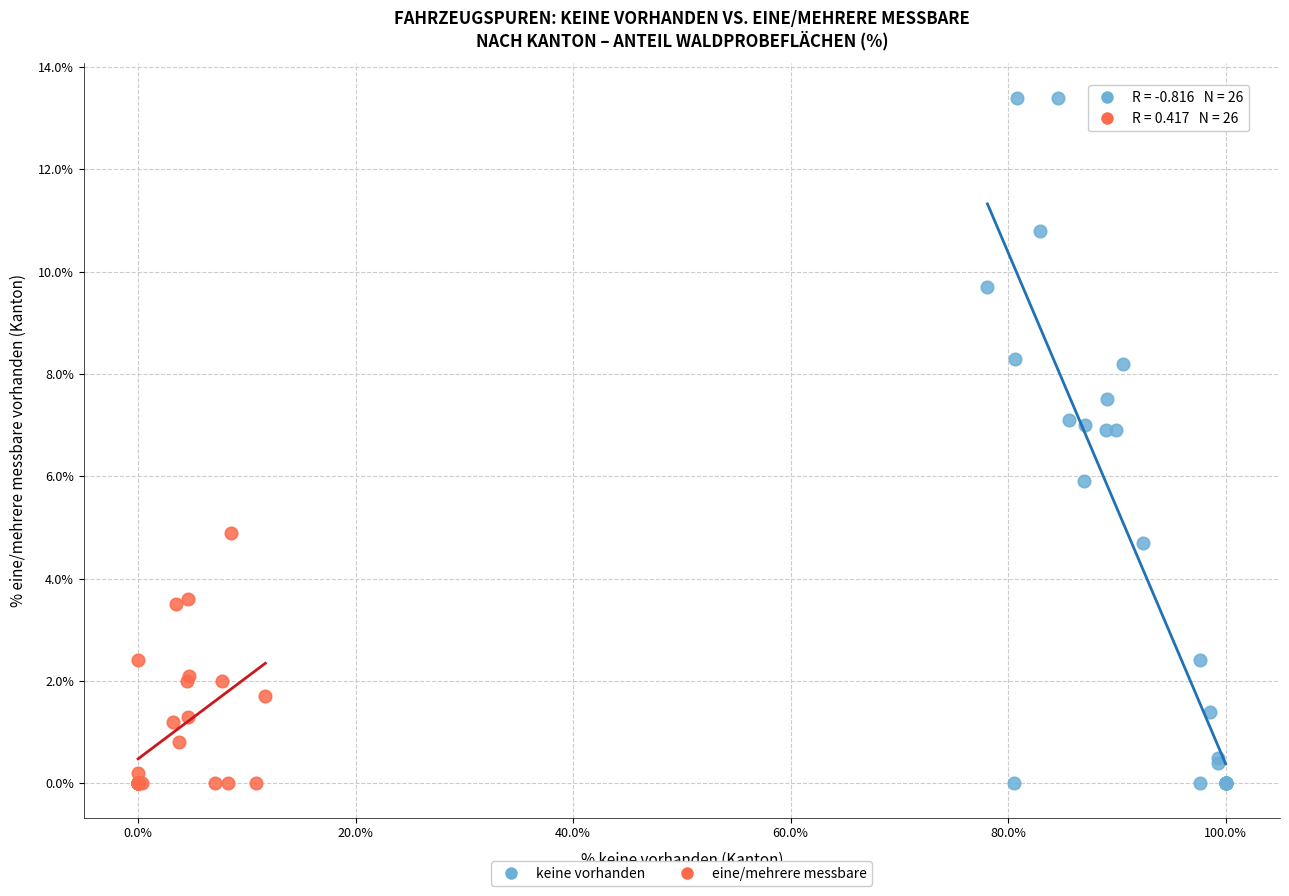

Which series contains the highest Y value?

keine vorhanden